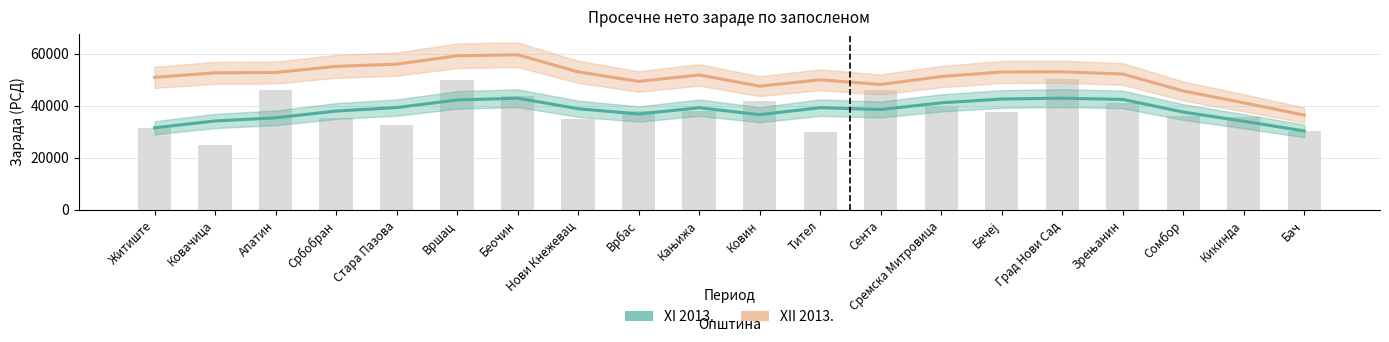

Does the chart contain any negative values?

No